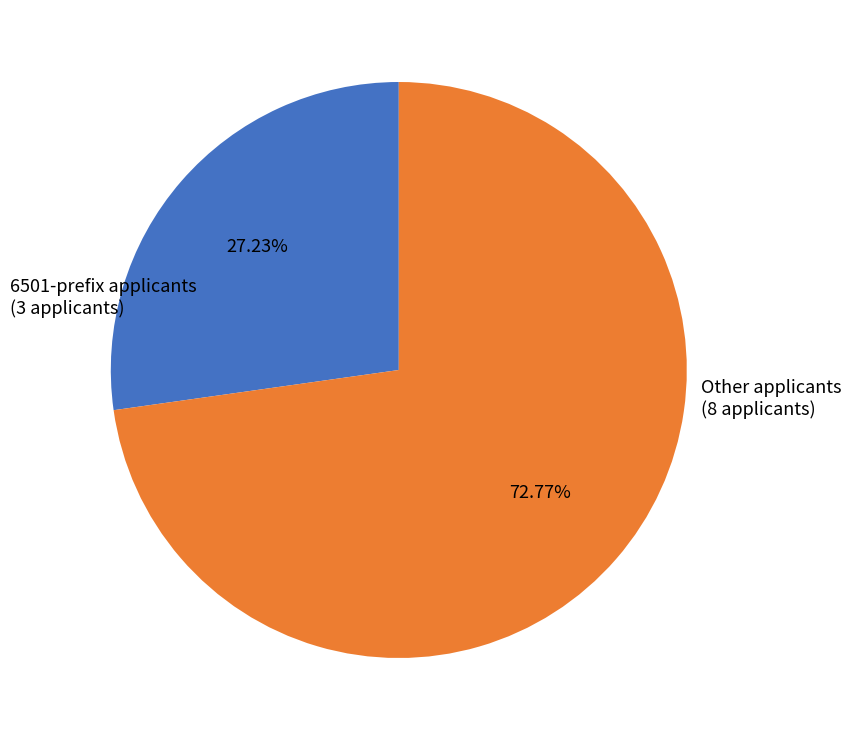

Approximately how many times larger is the value at 6501-prefix applicants compared to Other applicants?

0.4